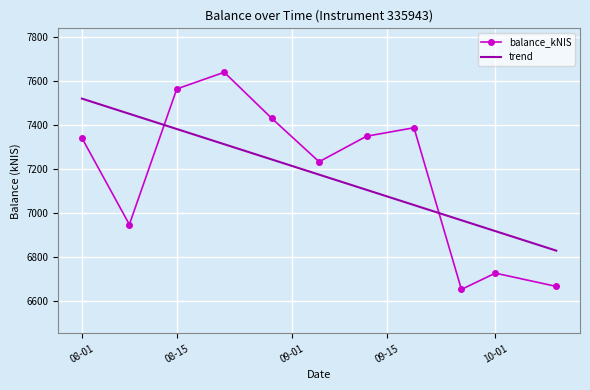

List the series in order of their peak value, highest first.

balance_kNIS, trend